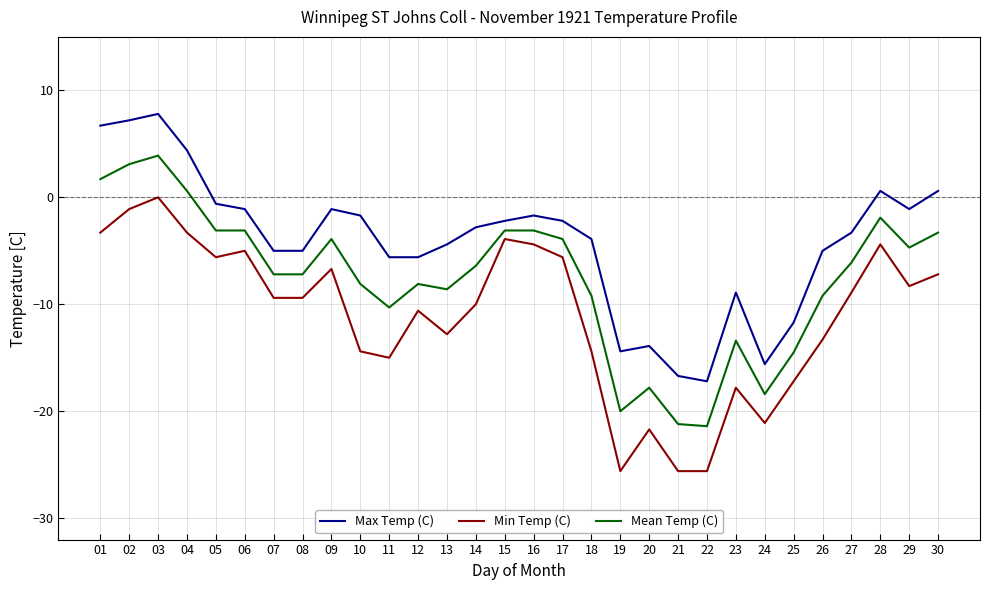

The Min Temp (C) series shows -21.8 at 18. True or false?

False